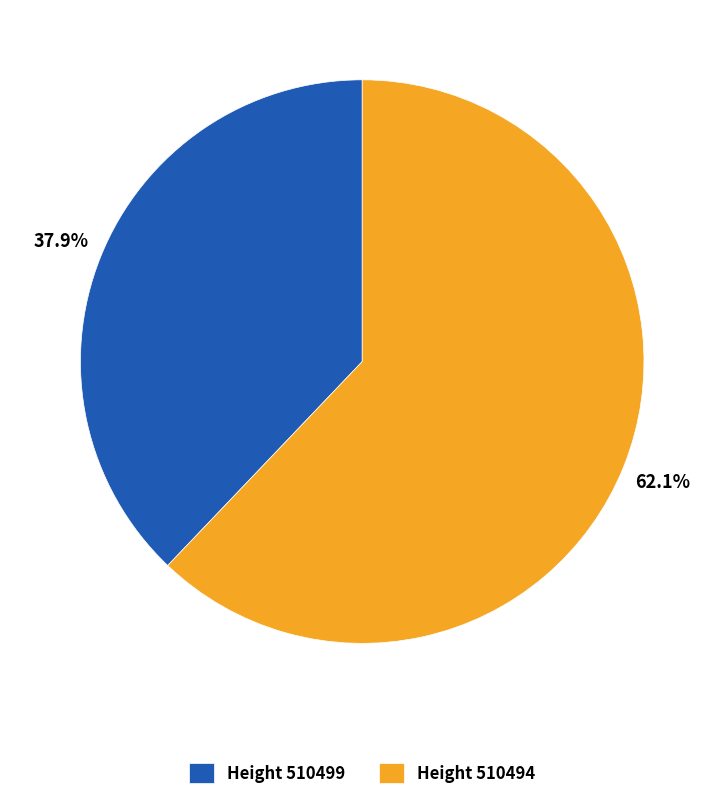

Which category accounts for the majority?

Height 510494